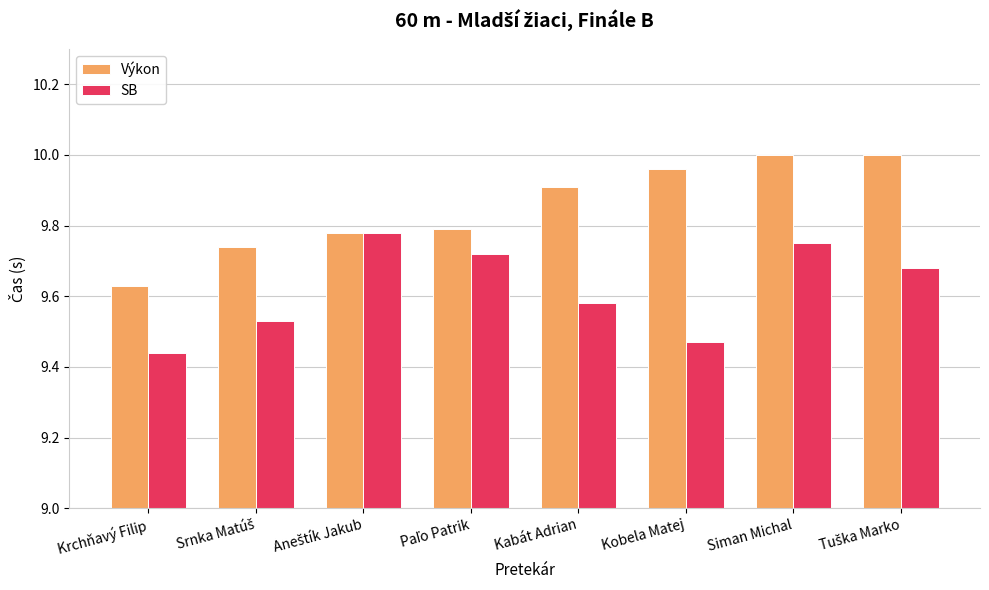

How many bars are there in total?

16